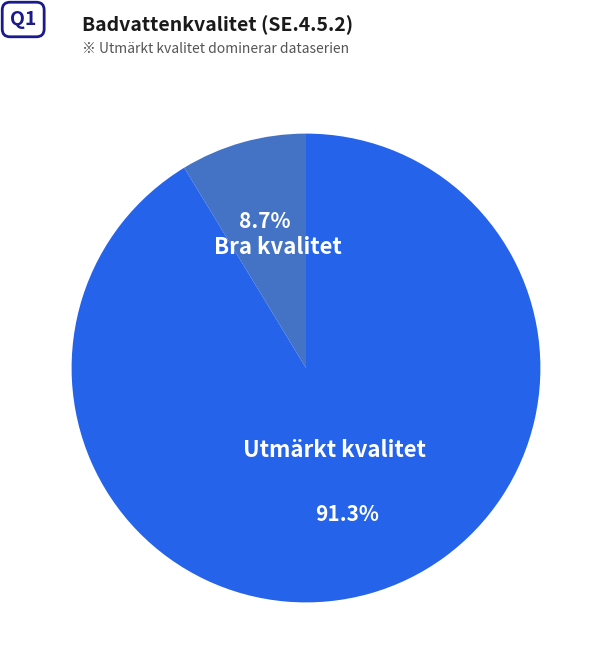

Which has a higher value, Bra kvalitet or Utmärkt kvalitet?

Utmärkt kvalitet